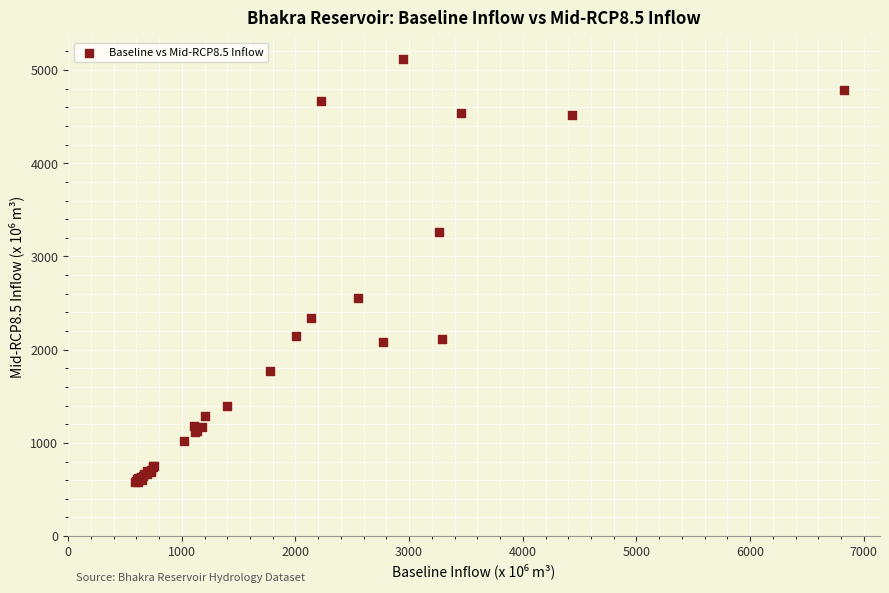

What Y value in the scatter plot is closest to 2850?

2550.9